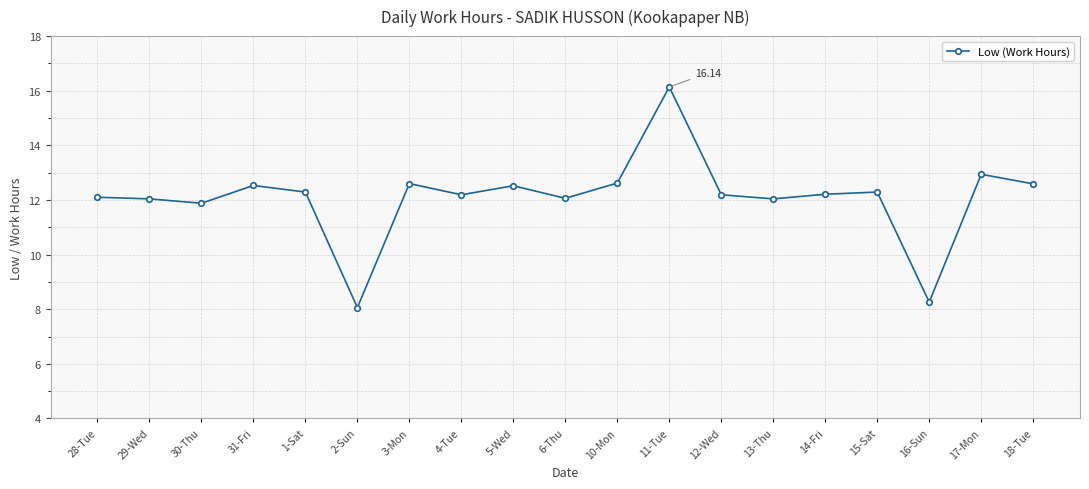

What is the label of the 19th point from the right?

28-Tue